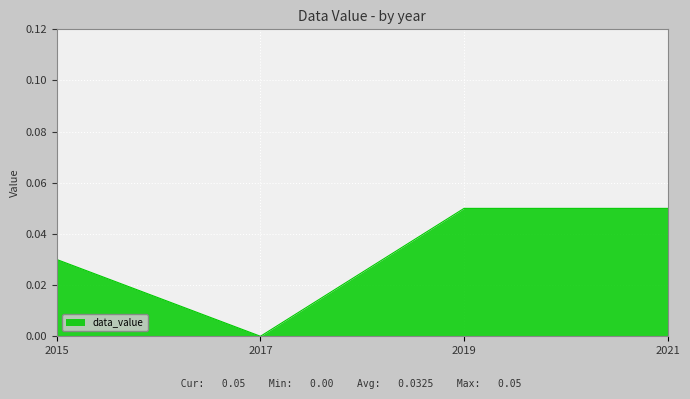

How many distinct data groups are displayed?

1